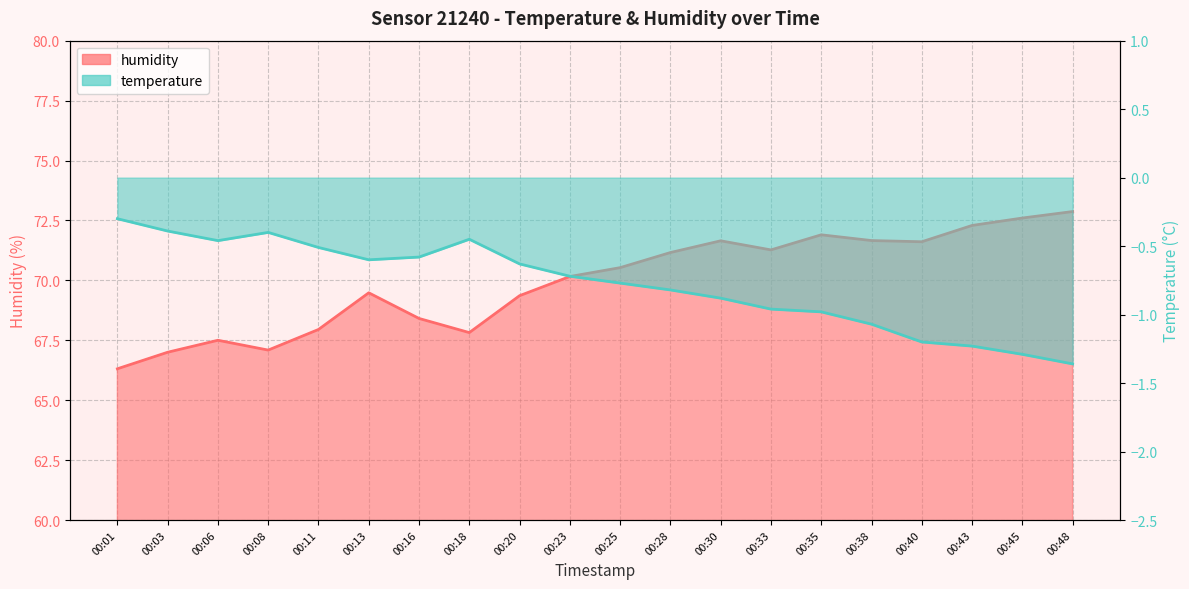

Reading left to right, list all the values displayed in this chart.

temperature: -0.3	-0.4	-0.5	-0.4	-0.5	-0.6	-0.6	-0.5	-0.6	-0.7	-0.8	-0.8	-0.9	-1.0	-1.0	-1.1	-1.2	-1.2	-1.3	-1.4
humidity: 66.3	67.0	67.5	67.1	68.0	69.5	68.4	67.8	69.4	70.2	70.5	71.2	71.7	71.3	71.9	71.7	71.6	72.3	72.6	72.9